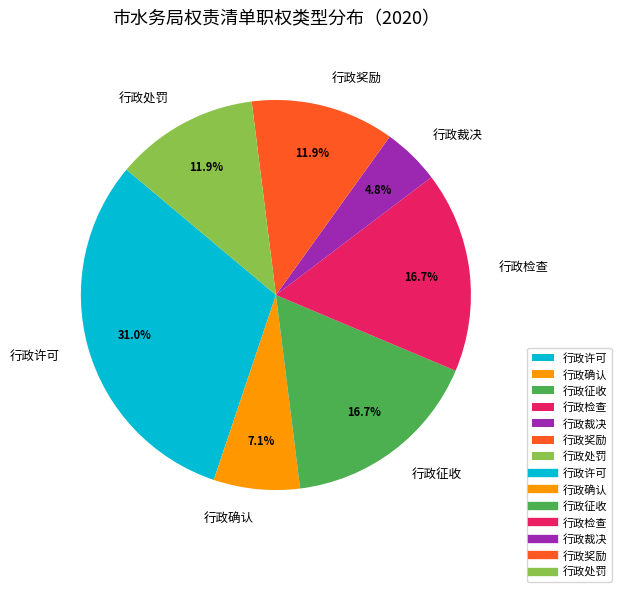

Which category has the biggest portion of the pie?

行政许可